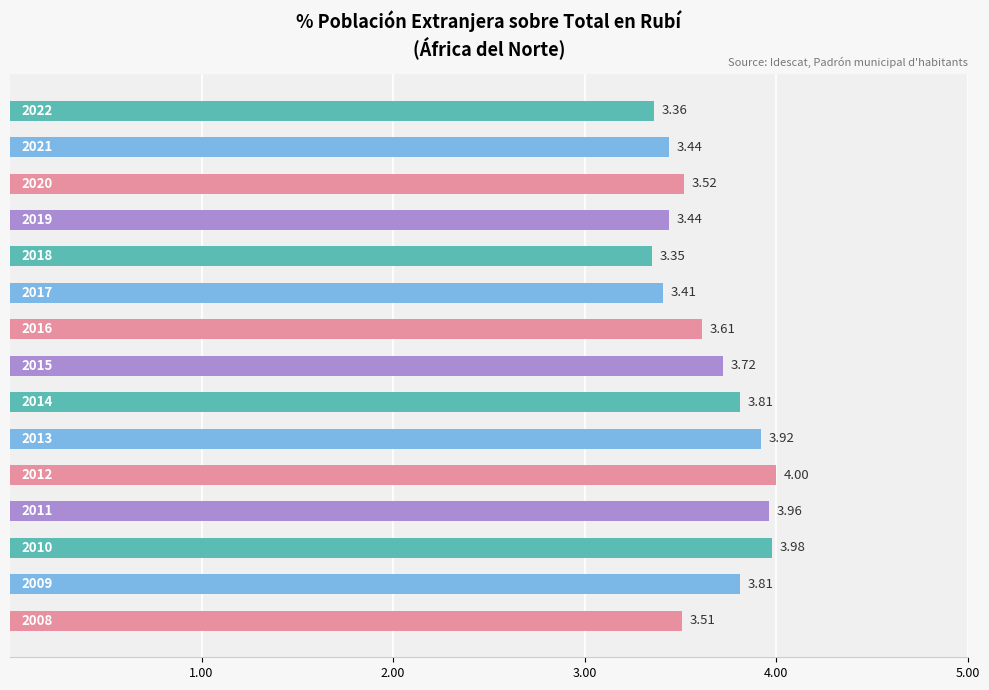

Are the bars horizontal?

Yes